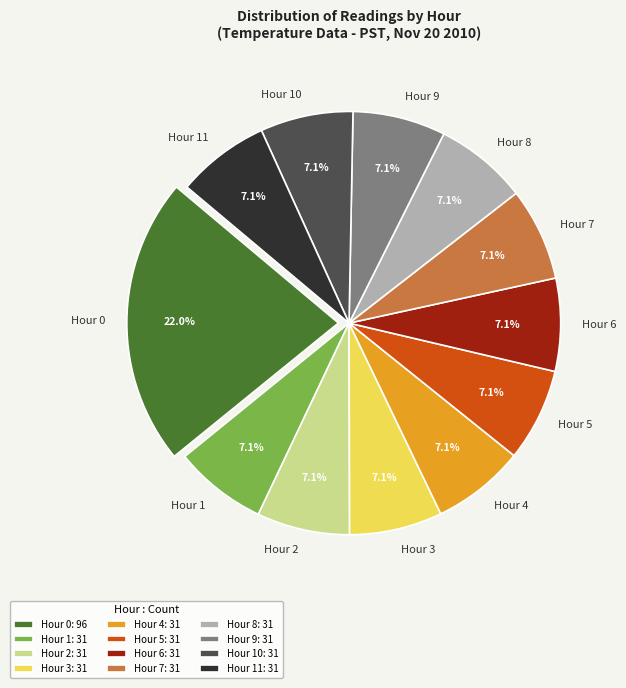

What percentage do Hour 0 and Hour 11 together represent?

29.1%